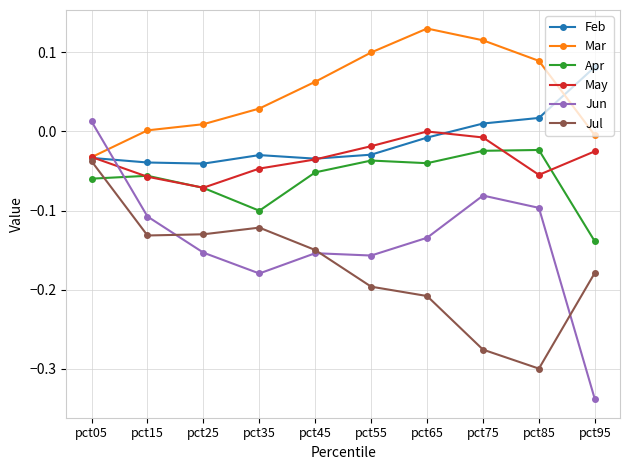

How many distinct data groups are displayed?

6